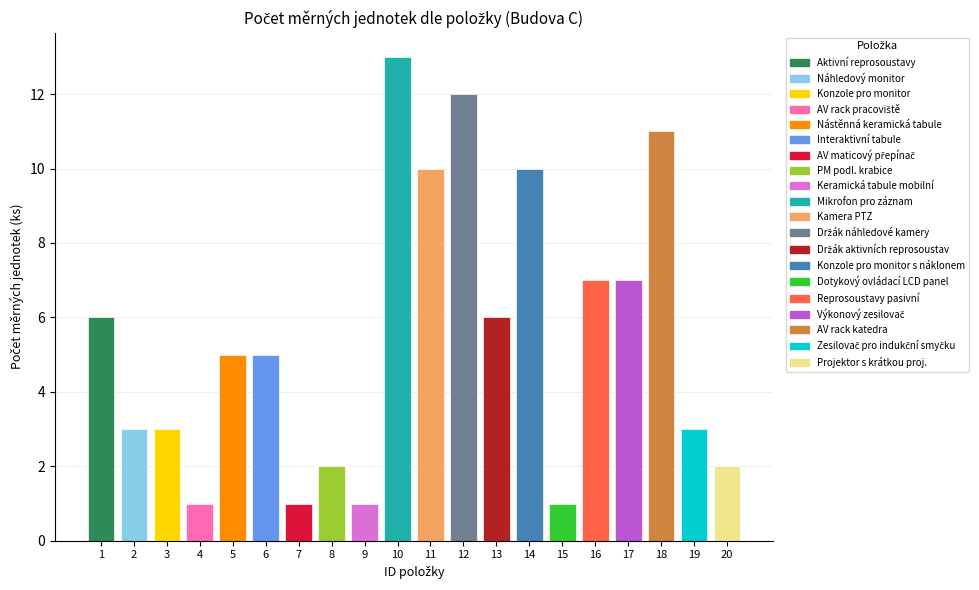

How many categories are shown in the chart?

20